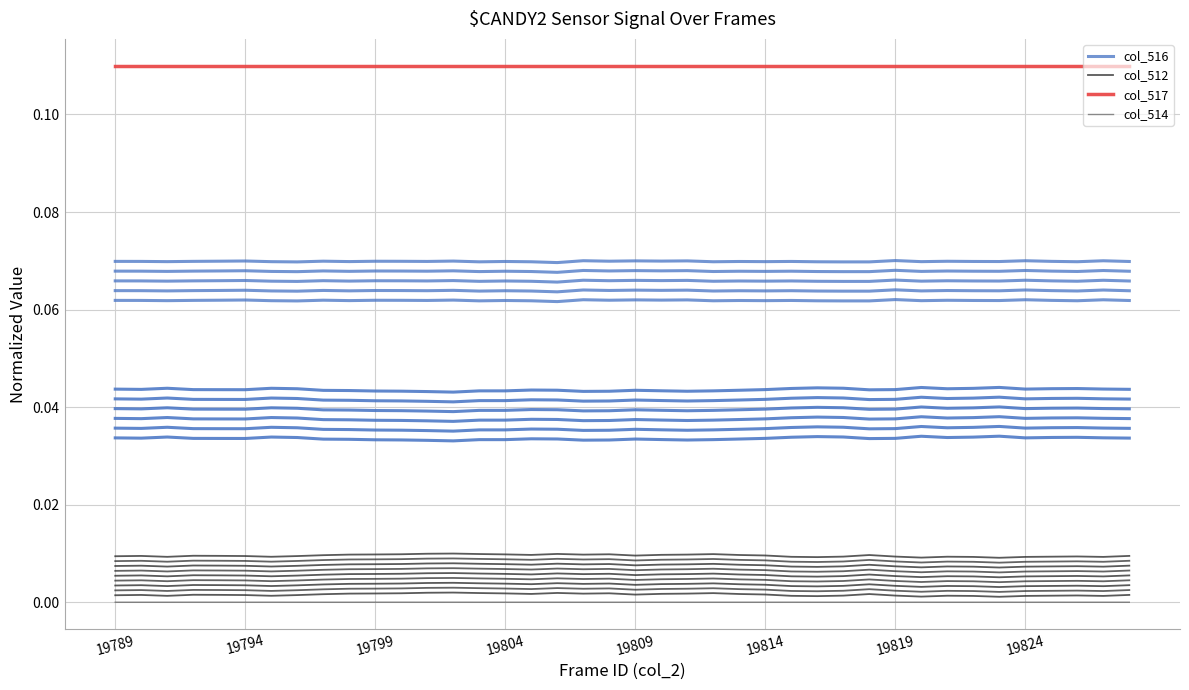

True or false: col_512 and col_516 intersect in this chart.

False